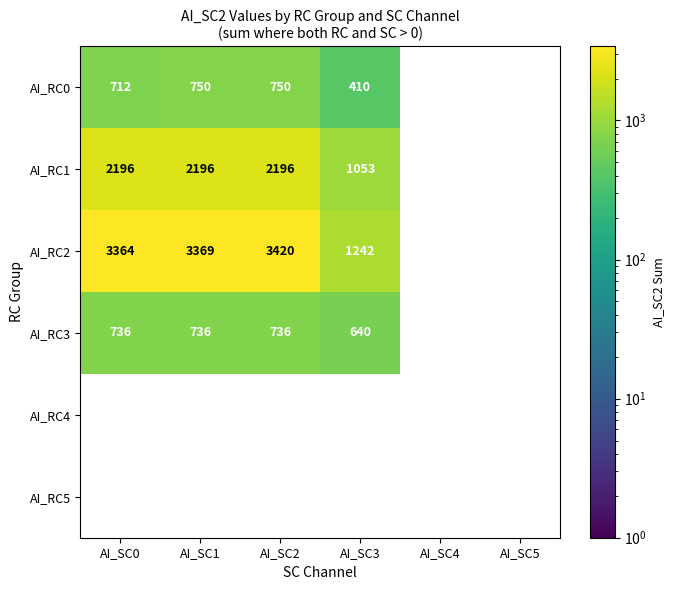

Is it true that AI_RC3 equals 640 at AI_SC3?

True